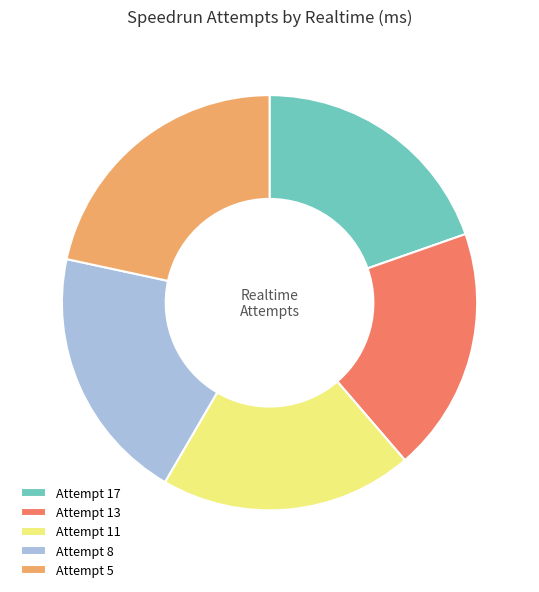

Between Attempt 11 and Attempt 13, which is larger?

Attempt 11